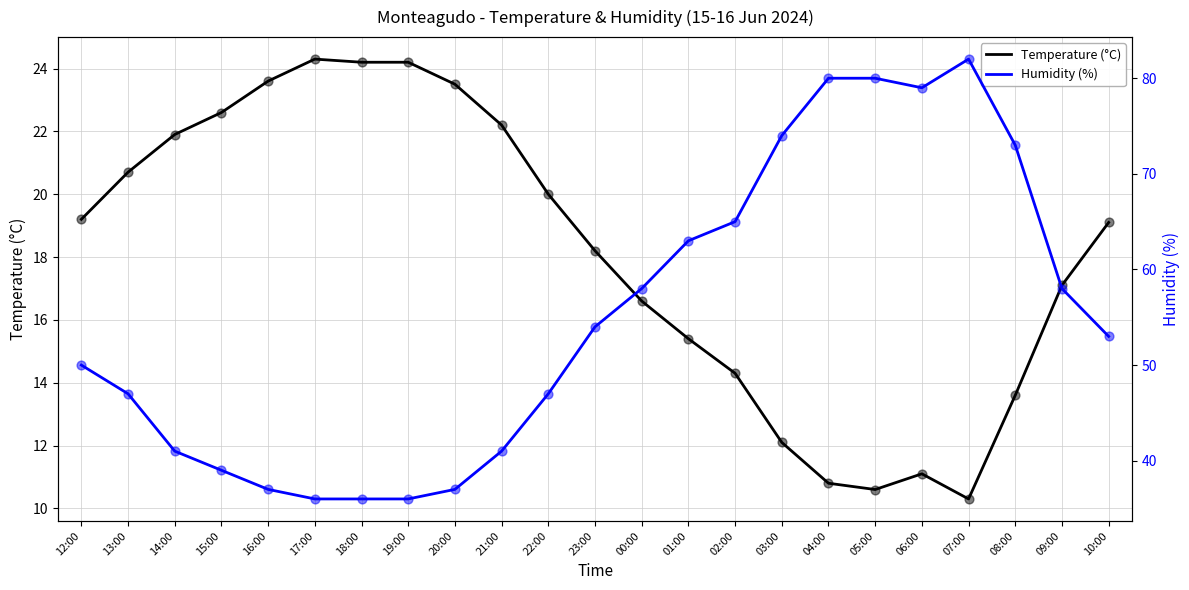

What are all the series names shown in the legend?

Temperature (°C), Humidity (%)